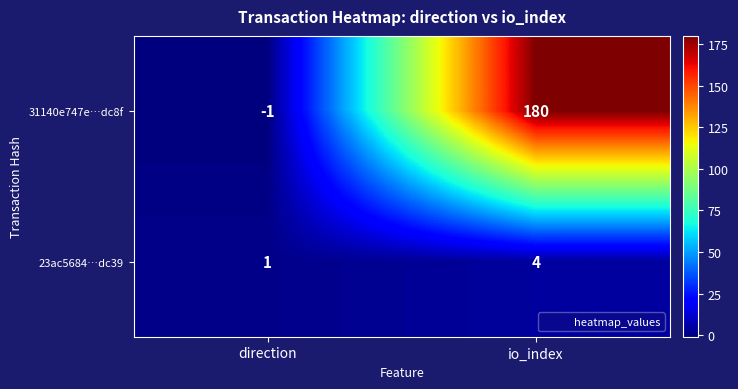

At which category is the sum across all series the highest?

io_index